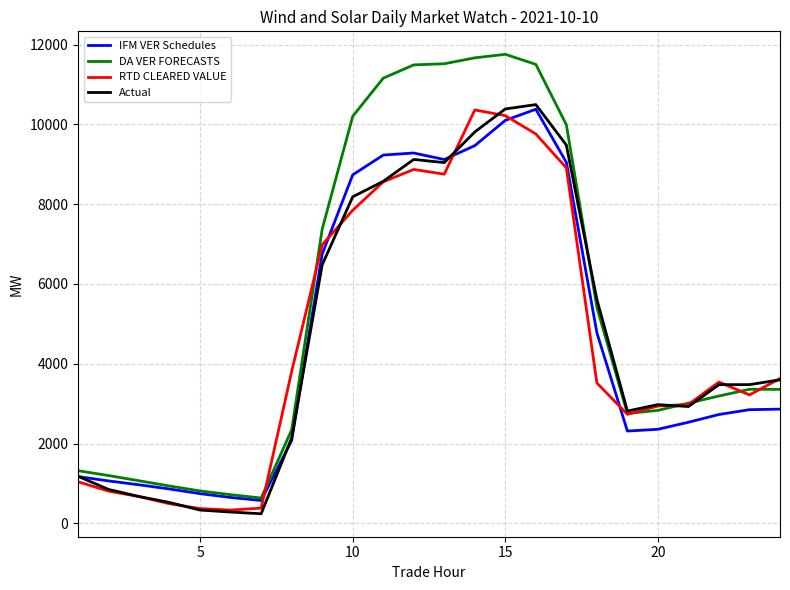

What is the lowest value of the IFM VER Schedules series?

572.5